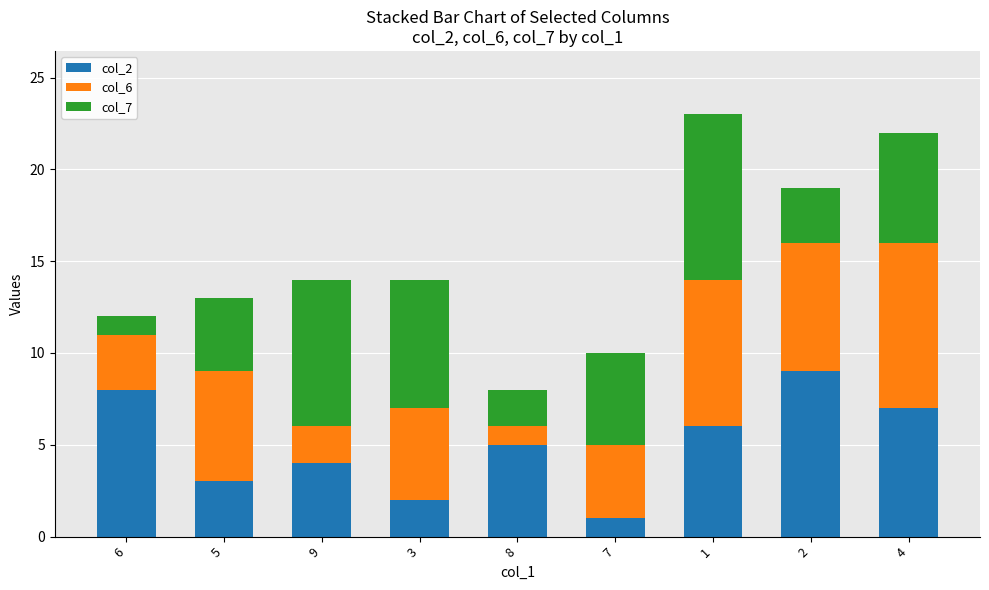

The value of col_2 at 5 is 2. True or false?

False